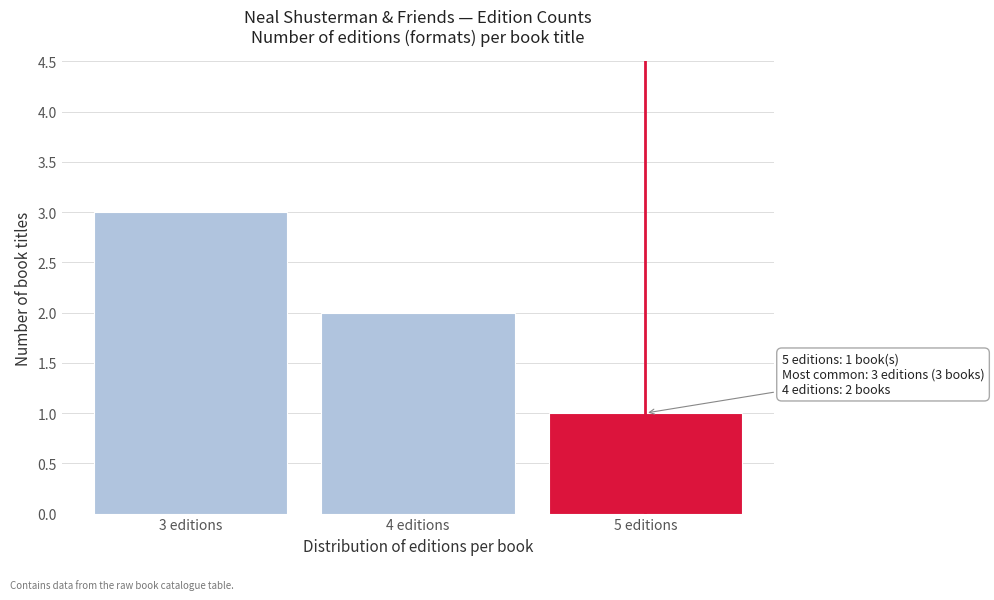

Reading left to right, transcribe all the data shown in this chart.

3	2	1